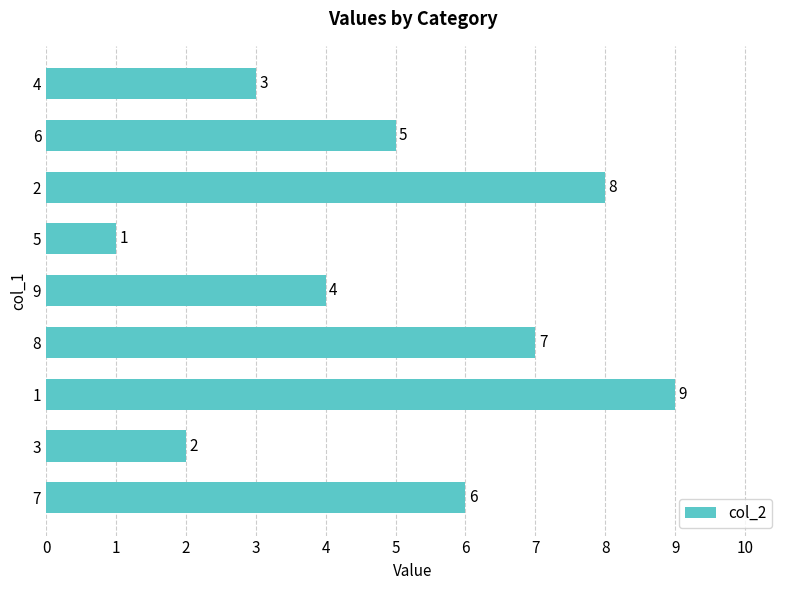

What is the difference between the maximum and minimum values?

8